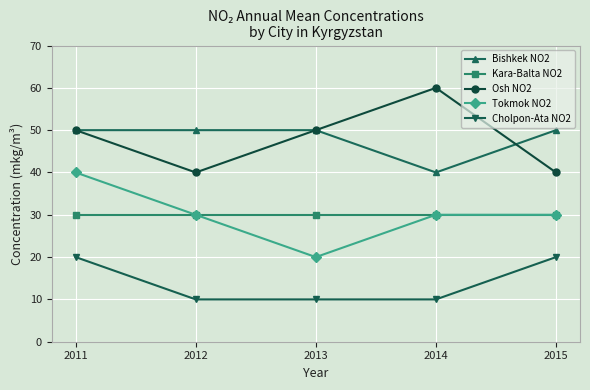

Between 2012 and 2015, which series saw the biggest shift?

Cholpon-Ata NO2